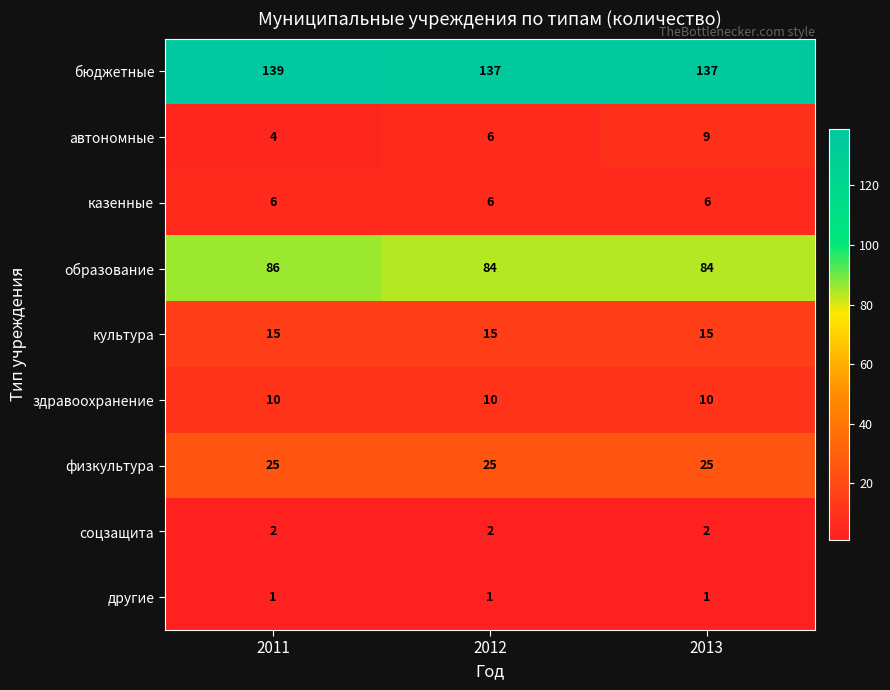

At how many categories does at least one series exceed 82?

3